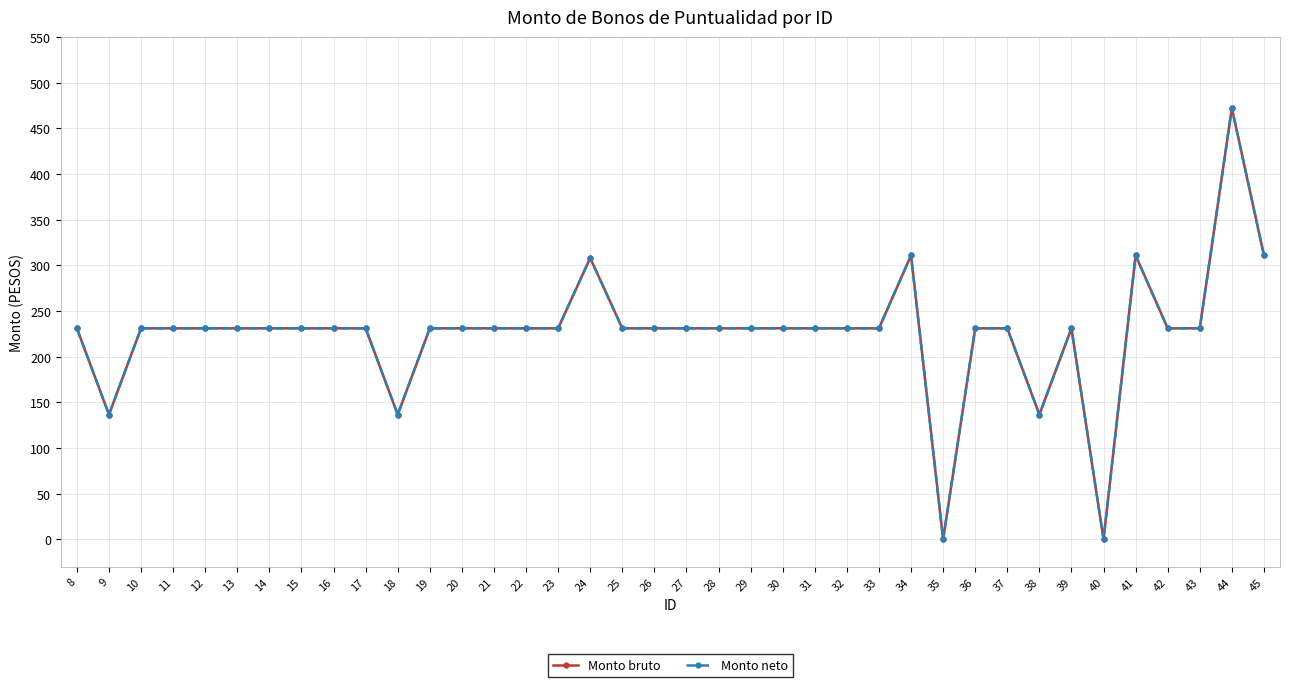

Is this an area chart (filled region under the line)?

No